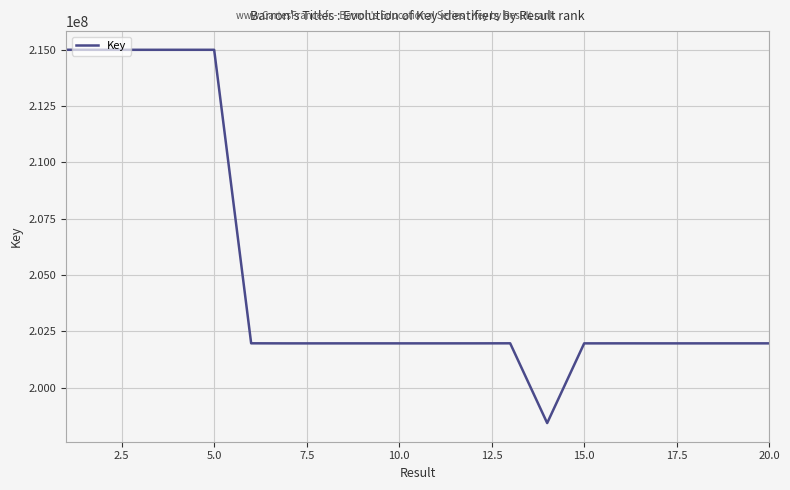

What is the difference between the maximum and minimum values?

16579534